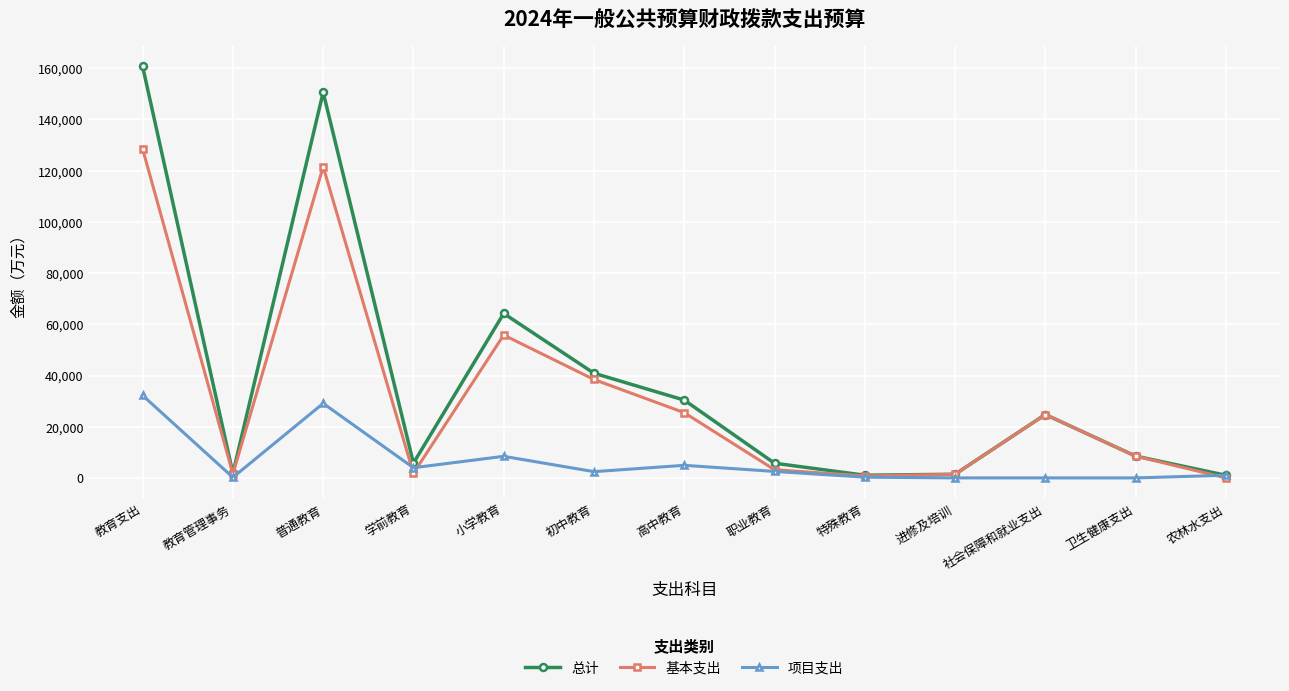

What is the label of the 2nd point from the left?

教育管理事务